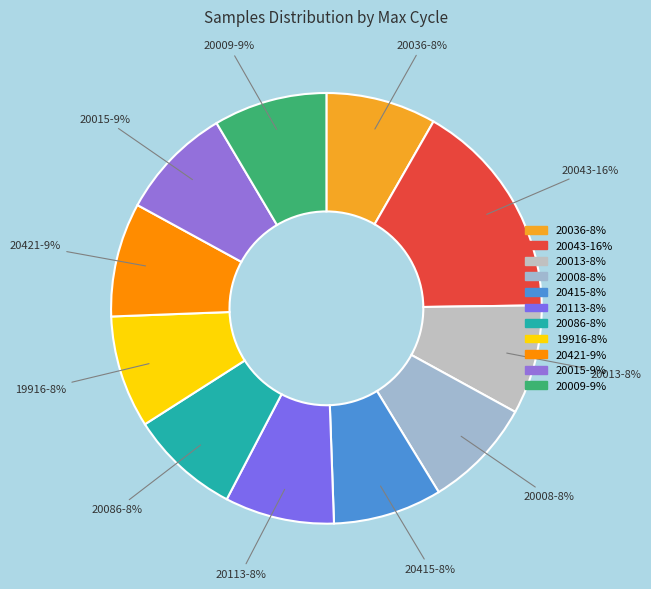

The 20415-8% slice represents 8% of the pie. True or false?

True